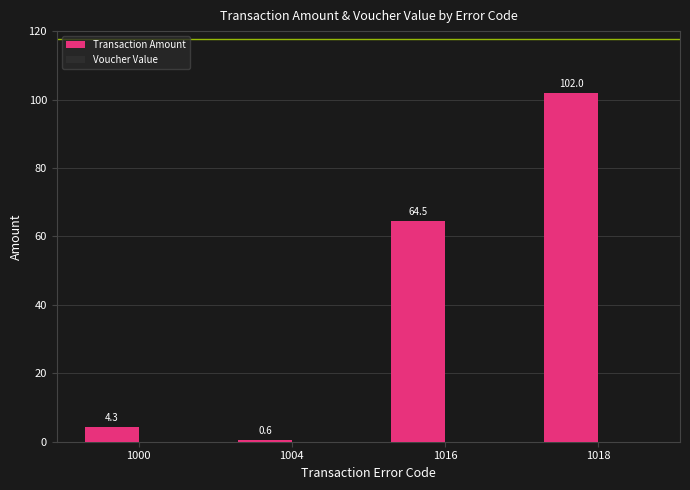

Reading left to right, transcribe all the data shown in this chart.

1000=4.3	1004=0.6	1016=64.5	1018=102.0